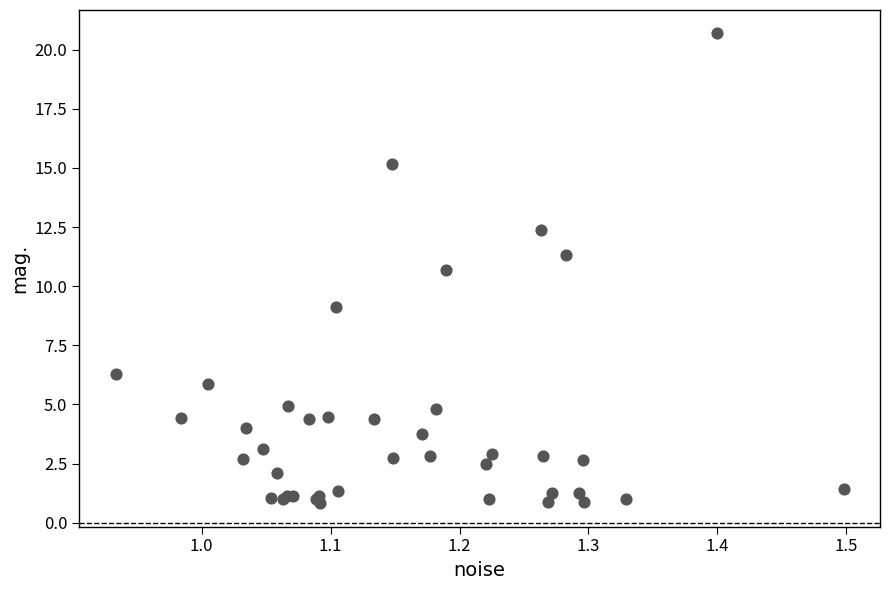

What Y value in the scatter plot is closest to 10?

10.7